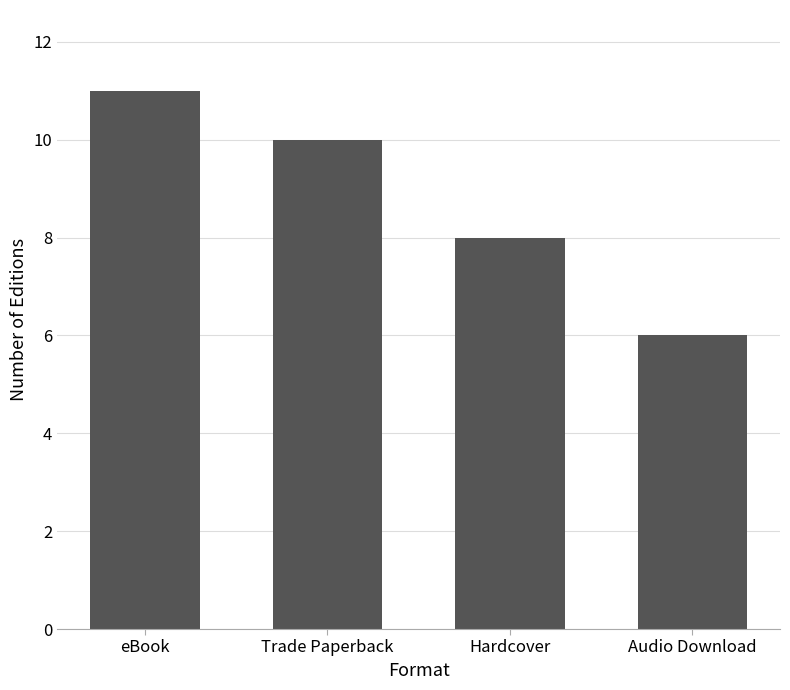

Between Audio Download and Hardcover, which is larger?

Hardcover